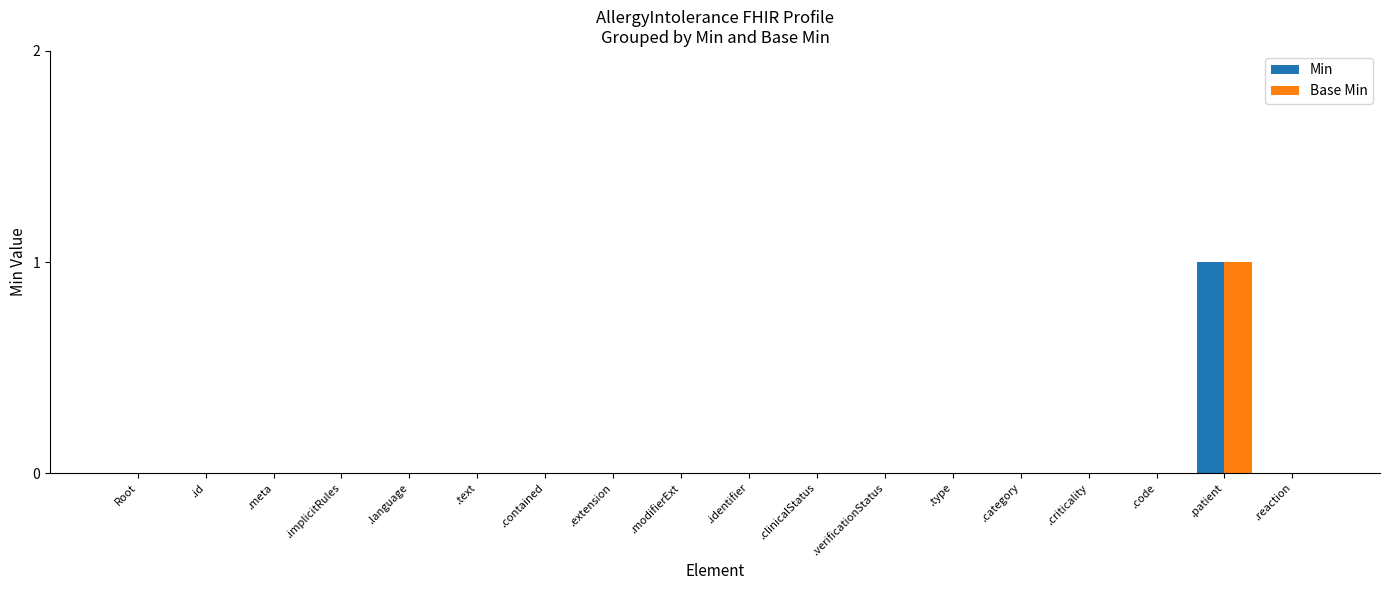

Is it true that Base Min equals 0 at .implicitRules?

True